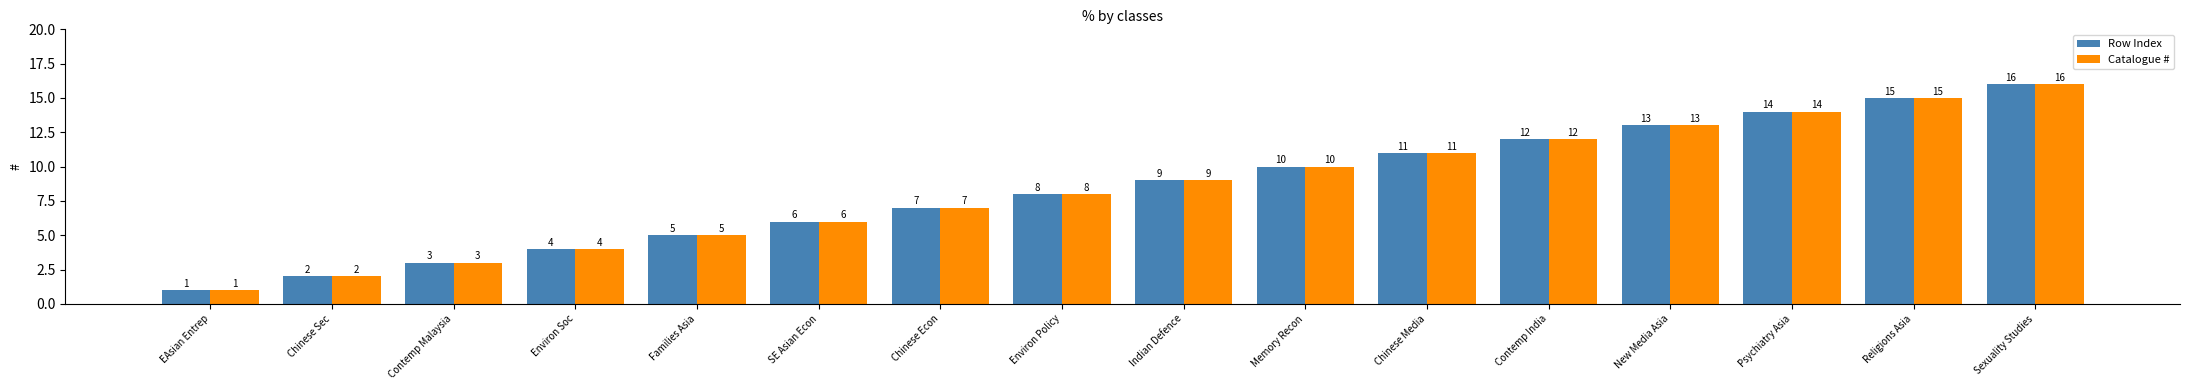

Rank the categories by Catalogue # value from highest to lowest.

Sexuality Studies, Religions Asia, Psychiatry Asia, New Media Asia, Contemp India, Chinese Media, Memory Recon, Indian Defence, Environ Policy, Chinese Econ, SE Asian Econ, Families Asia, Environ Soc, Contemp Malaysia, Chinese Sec, EAsian Entrep